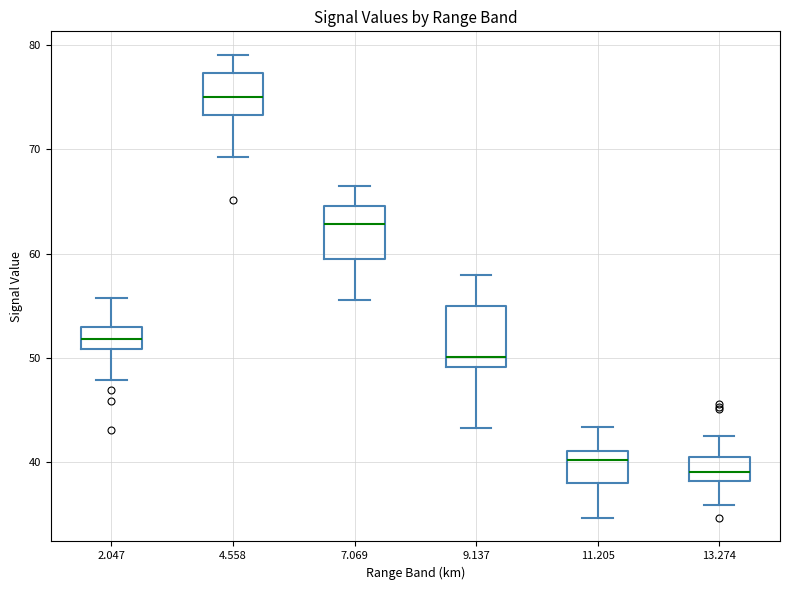

Reading left to right, read every box against the y-axis: the position of its median line, the range the box covers, and the ends of its whiskers. The values are not printed on the chart, so give them approximately, as read against the axis.

2.047: median 52, box 51 to 53, whiskers 48 to 56
4.558: median 75, box 73 to 77, whiskers 69 to 79
7.069: median 63, box 60 to 65, whiskers 56 to 67
9.137: median 50, box 49 to 55, whiskers 43 to 58
11.205: median 40, box 38 to 41, whiskers 35 to 43
13.274: median 39, box 38 to 41, whiskers 36 to 43